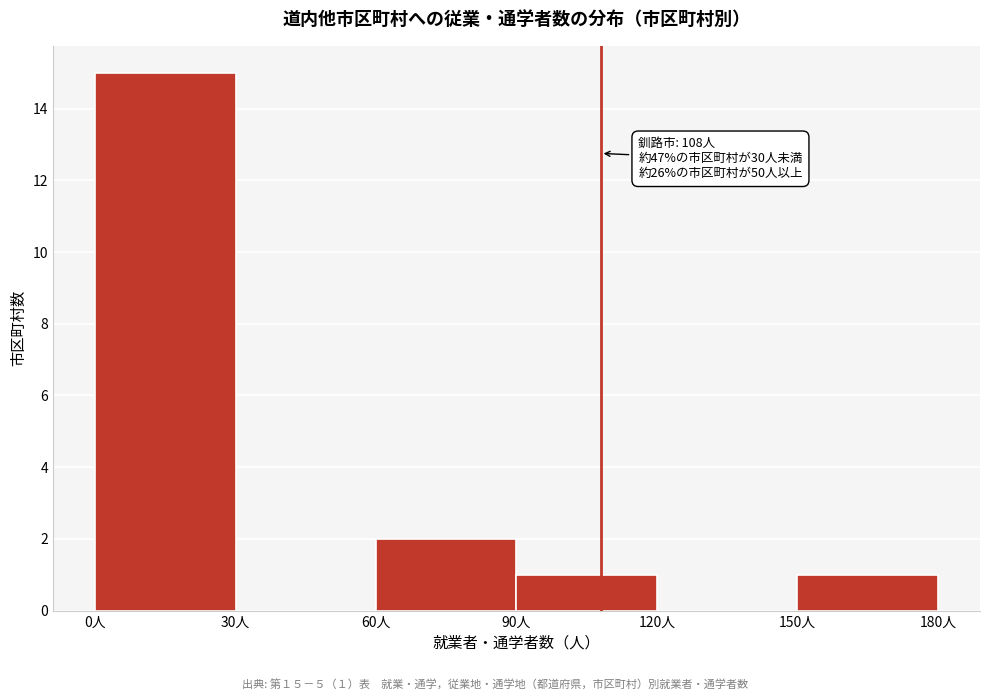

Which range on the x-axis has the tallest bar?

0 to 30